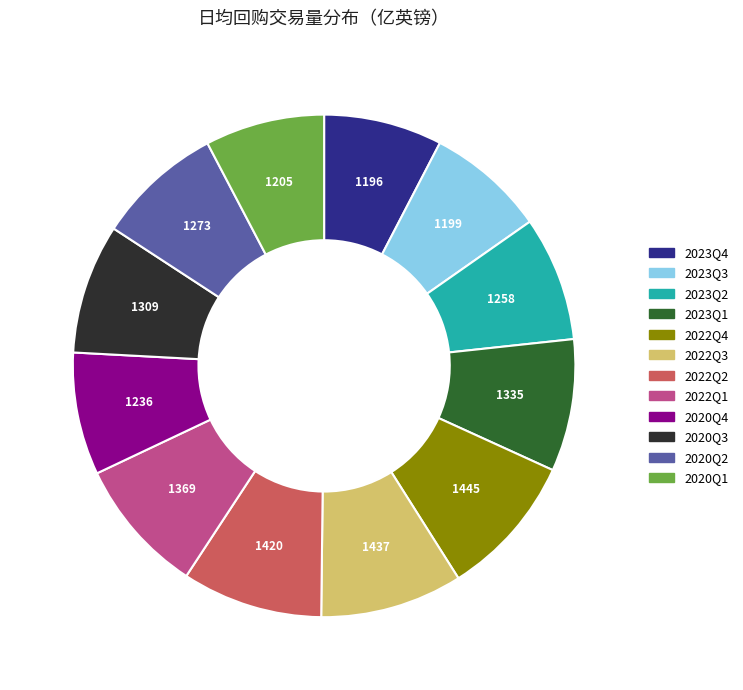

Approximately how many times larger is the value at 2020Q1 compared to 2023Q4?

1.0